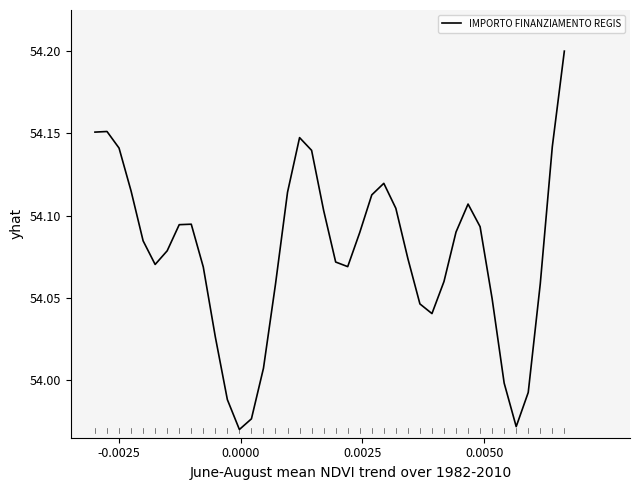

How many lines are shown in the chart?

1